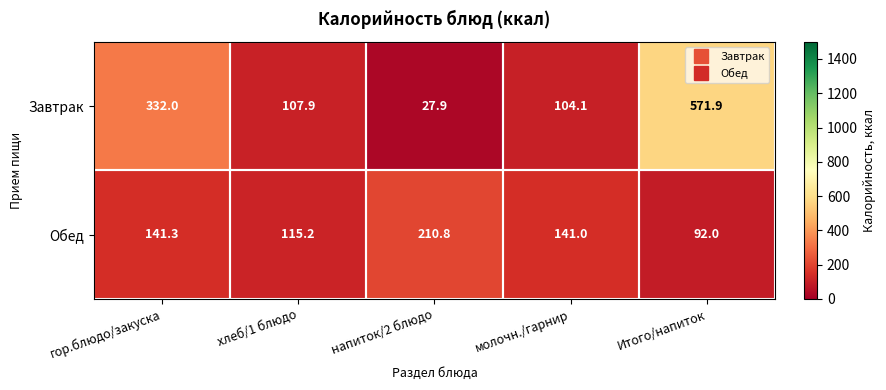

Which category has the lowest value in the Завтрак series?

напиток/2 блюдо